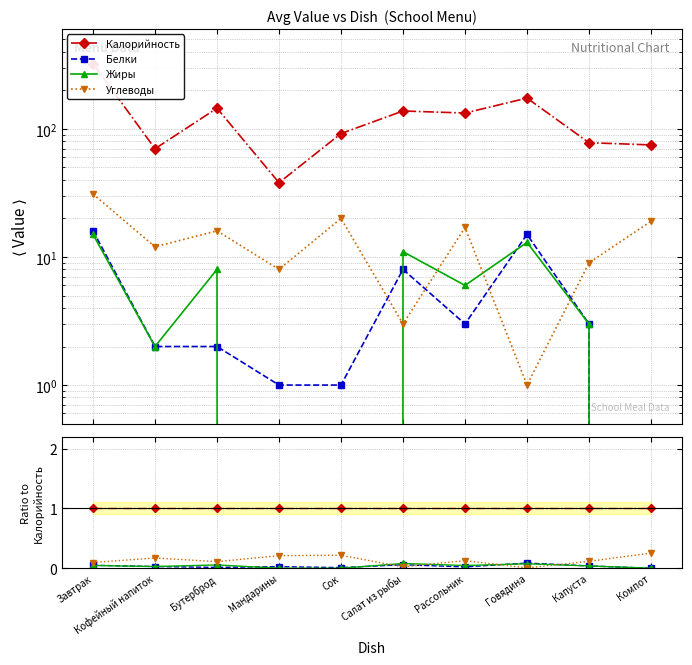

Between which two adjacent categories do Жиры and Углеводы first intersect?

Сок and Салат из рыбы